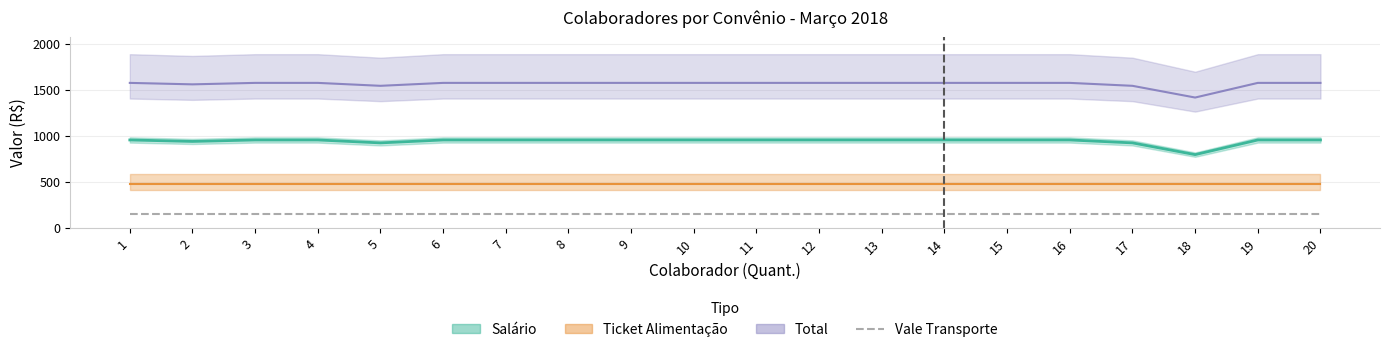

How many categories are shown in the chart?

20